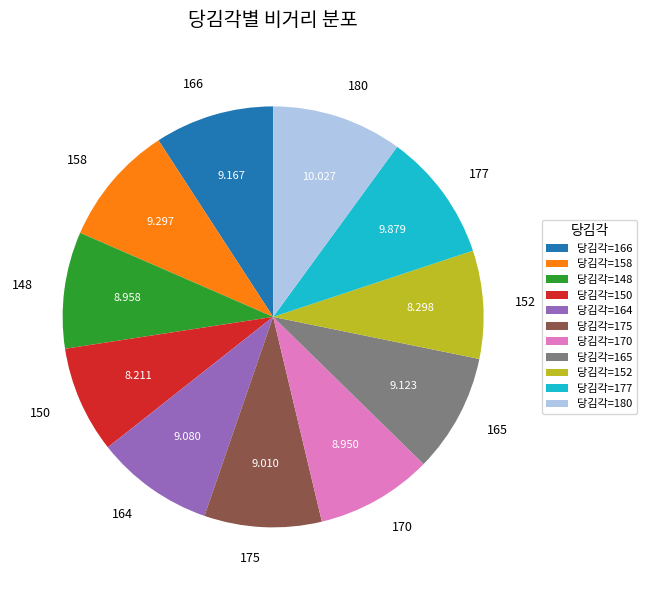

Is there a majority slice in this chart?

No